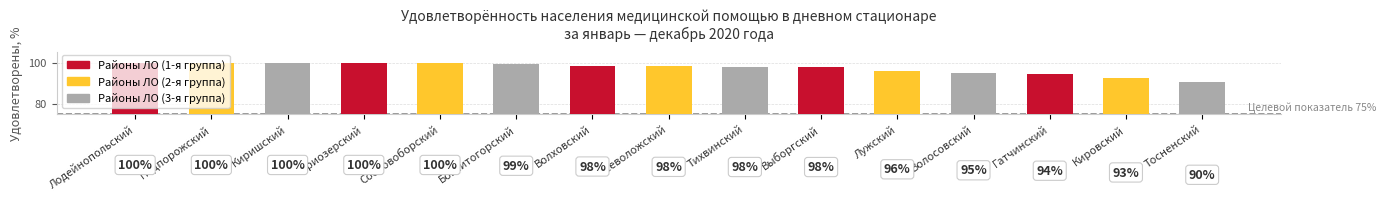

Approximately how many times larger is the value at Волосовский compared to Тосненский?

1.0